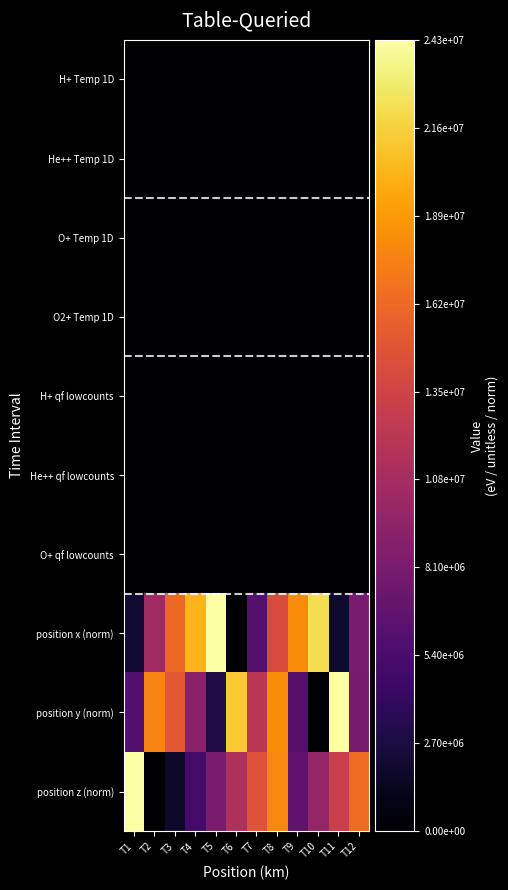

Reading left to right, list all the values displayed in this chart.

H+ Temp 1D: T1=0.0	T2=0.0	T3=0.0	T4=0.0	T5=0.0	T6=0.0	T7=0.0	T8=0.0	T9=0.0	T10=0.0	T11=0.0	T12=0.0
He++ Temp 1D: T1=0.0	T2=0.0	T3=0.0	T4=0.0	T5=0.0	T6=0.0	T7=0.0	T8=0.0	T9=0.0	T10=0.0	T11=0.0	T12=0.0
O+ Temp 1D: T1=1.0	T2=1.0	T3=1.0	T4=1.0	T5=1.0	T6=1.0	T7=1.0	T8=1.0	T9=1.0	T10=1.0	T11=1.0	T12=1.0
O2+ Temp 1D: T1=1.0	T2=1.0	T3=1.0	T4=1.0	T5=1.0	T6=1.0	T7=1.0	T8=1.0	T9=1.0	T10=1.0	T11=1.0	T12=1.0
H+ qf lowcounts: T1=0.0	T2=0.0	T3=0.0	T4=0.0	T5=0.0	T6=0.0	T7=0.0	T8=0.0	T9=0.0	T10=0.0	T11=0.0	T12=0.0
He++ qf lowcounts: T1=0.0	T2=0.0	T3=0.0	T4=0.0	T5=0.0	T6=0.0	T7=0.0	T8=0.0	T9=0.0	T10=0.0	T11=0.0	T12=0.0
O+ qf lowcounts: T1=0.0	T2=0.0	T3=0.0	T4=0.0	T5=0.0	T6=0.0	T7=0.0	T8=0.0	T9=0.0	T10=0.0	T11=0.0	T12=0.0
position x (norm): T1=2260438.6	T2=10531950.9	T3=16200000.0	T4=20250000.0	T5=24300000.0	T6=0.0	T7=6075000.0	T8=14175000.0	T9=18225000.0	T10=22275000.0	T11=2025000.0	T12=8100000.0
position y (norm): T1=5860370.2	T2=17738939.2	T3=15187500.0	T4=9112500.0	T5=3037500.0	T6=21262500.0	T7=12150000.0	T8=18225000.0	T9=6075000.0	T10=0.0	T11=24300000.0	T12=7897500.0
position z (norm): T1=24300000.0	T2=0.0	T3=1807173.2	T4=5019263.1	T5=8231353.1	T6=11443443.0	T7=14655532.9	T8=17867622.9	T9=6625308.1	T10=9837398.0	T11=13049488.0	T12=16261577.9